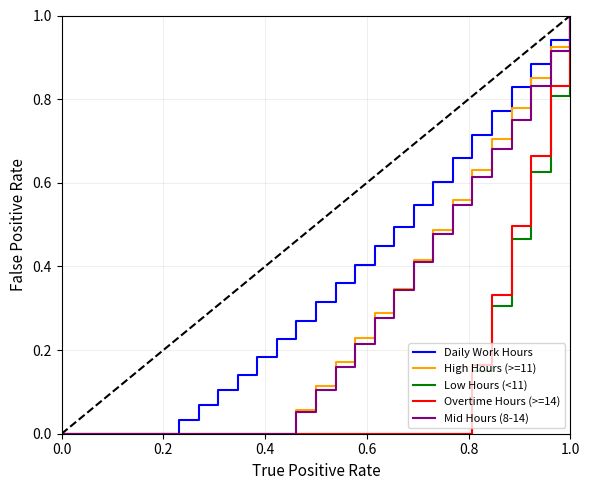

What is the greatest value displayed?

1.0